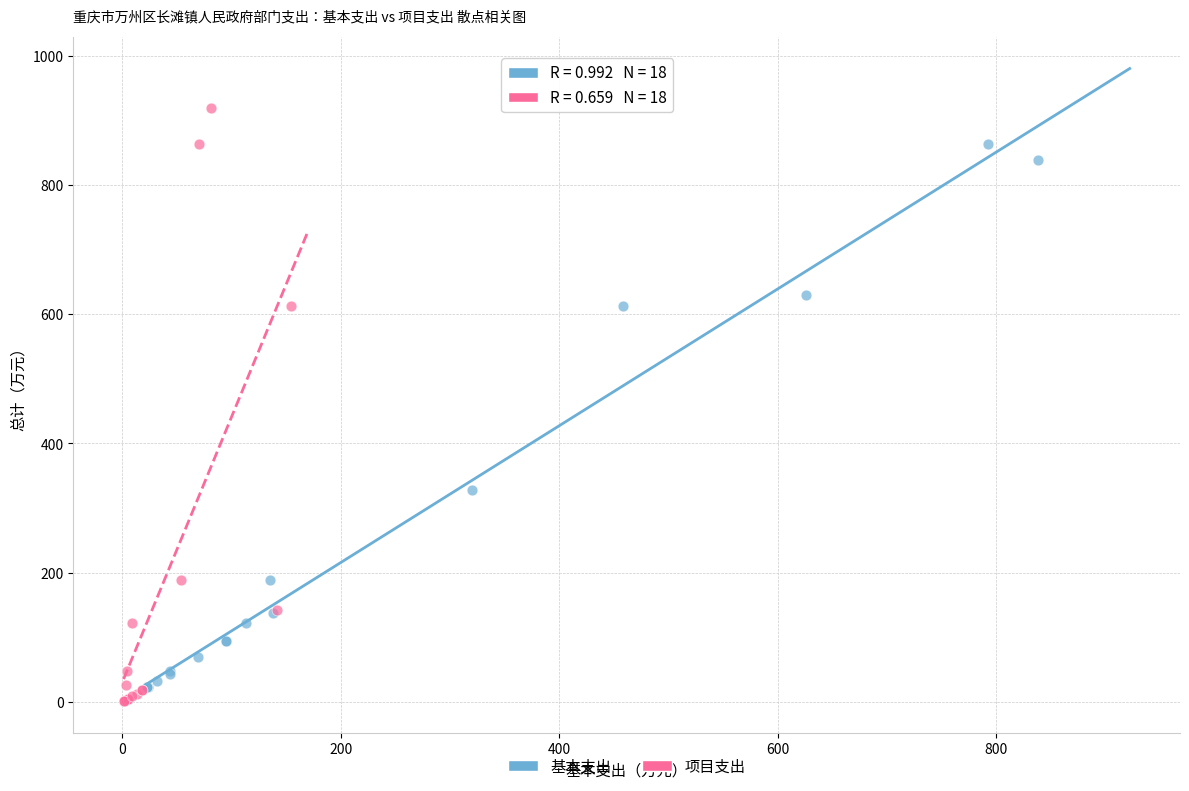

What are all the series names shown in the legend?

基本支出, 项目支出